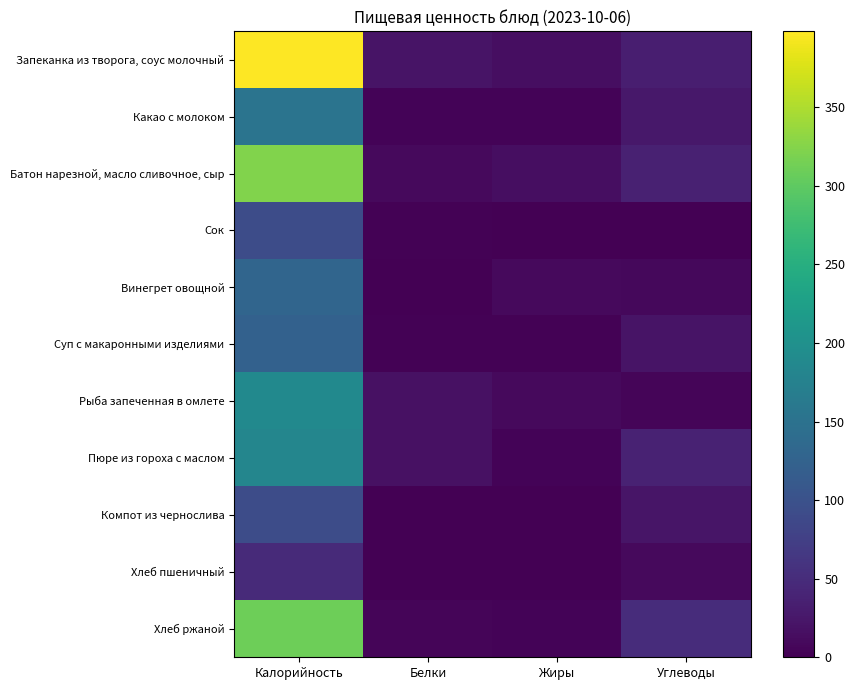

At which category is the sum across all series the highest?

Калорийность